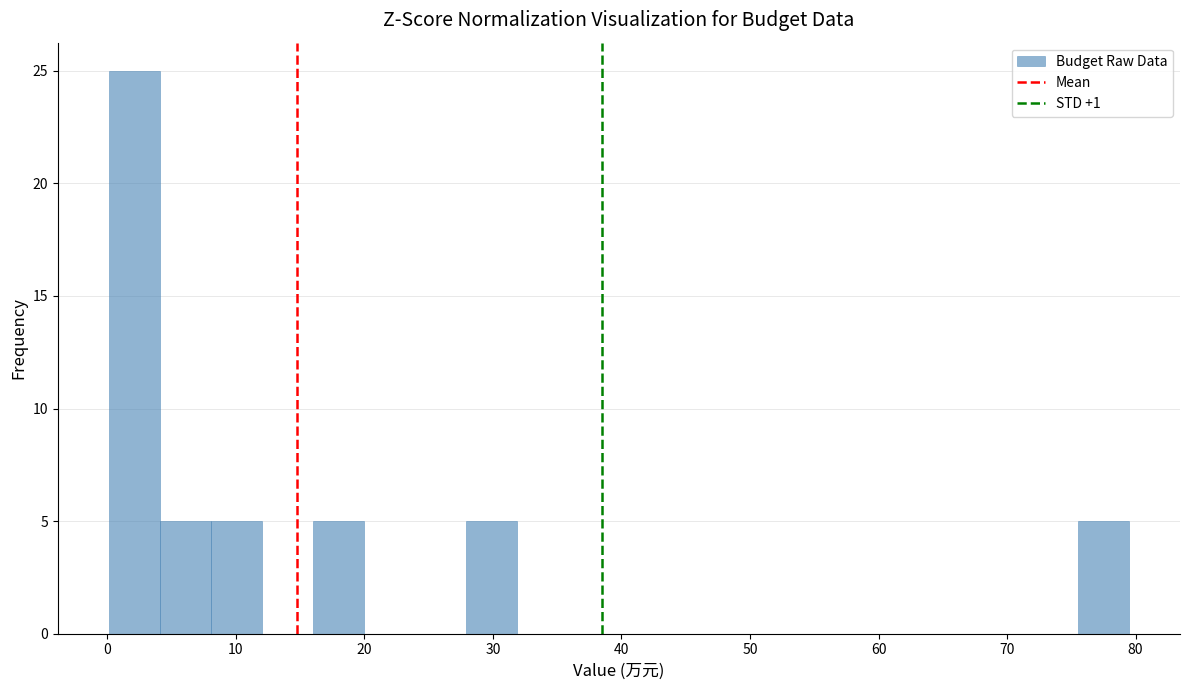

Around what value on the x-axis is the tallest bar? Give the approximate position of its centre, as read against the axis.

2